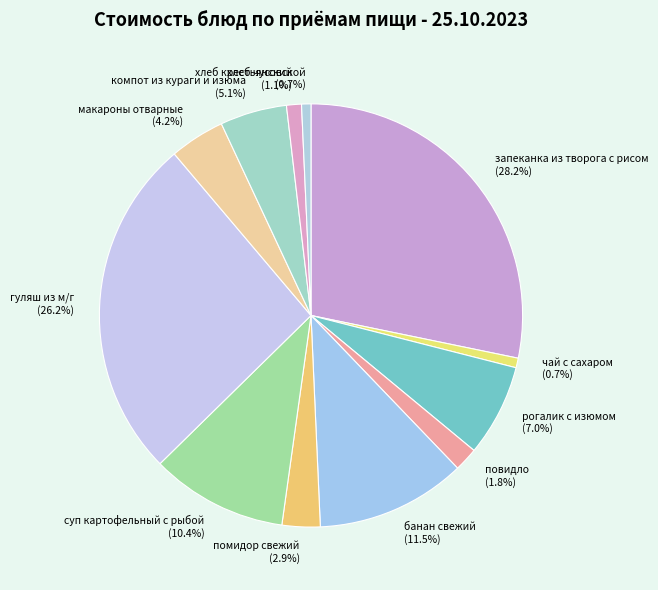

Which slice is the largest?

запеканка из творога с рисом